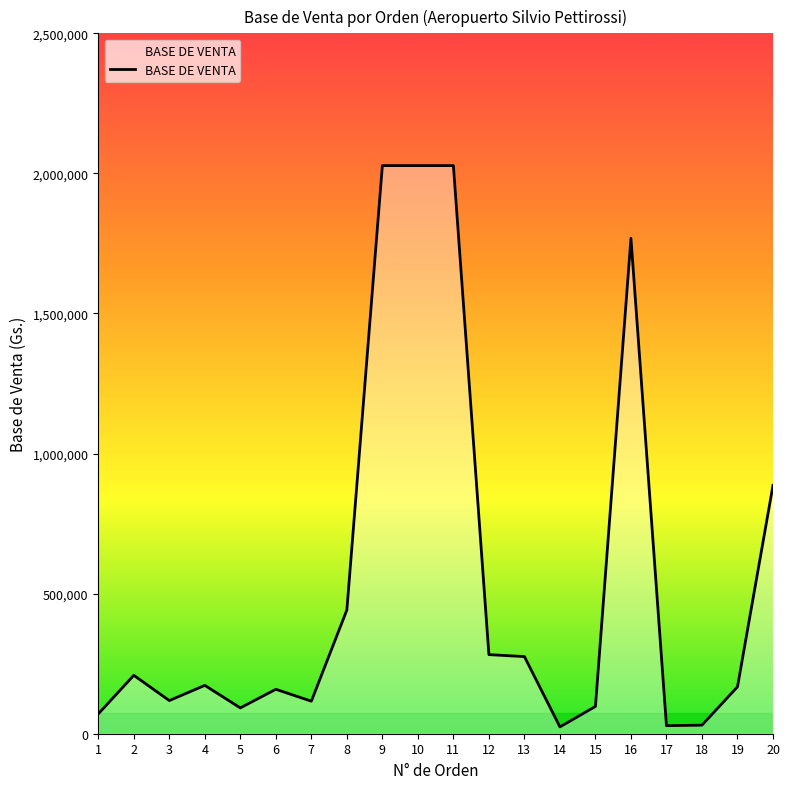

Read the value at 10, to the nearest 100.

2027900